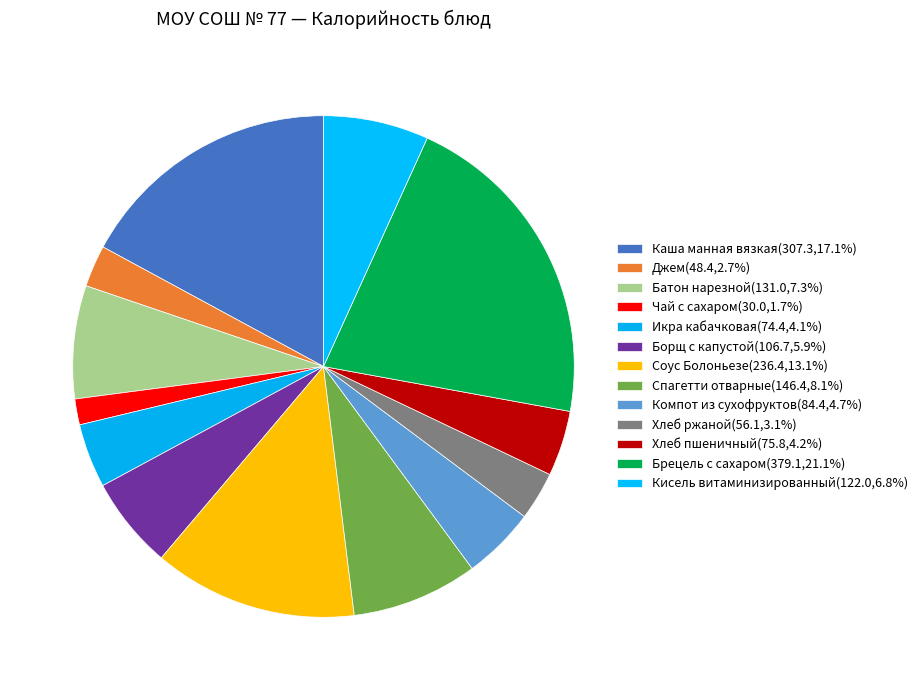

Is it true that Хлеб пшеничный is 4% of the pie?

True